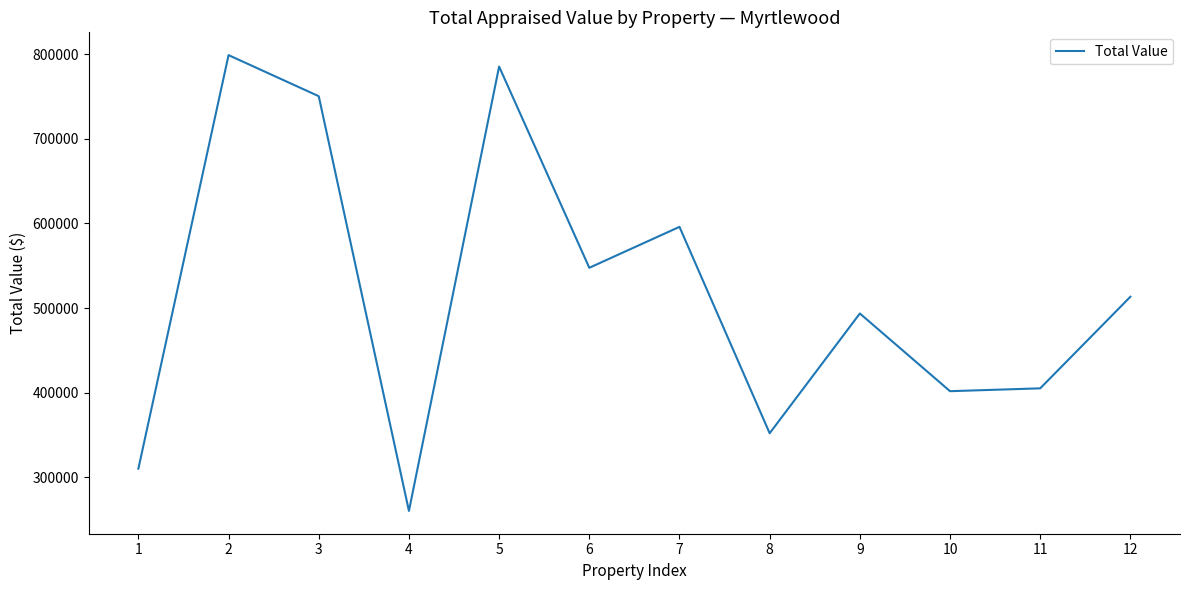

What is the smallest value displayed?

260000